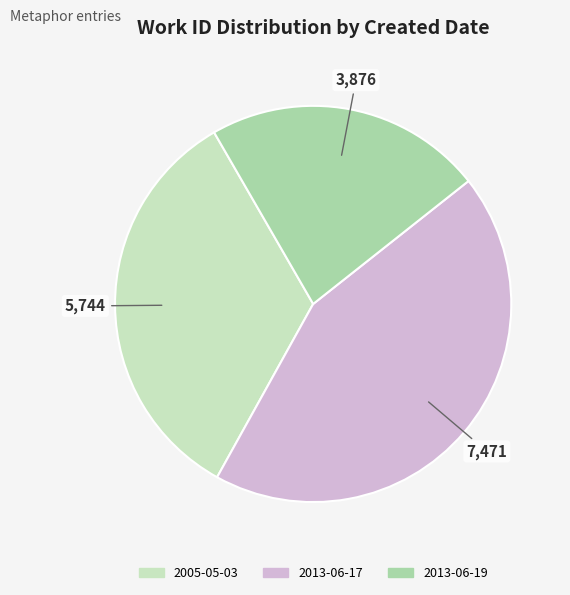

The 2013-06-19 slice represents 36% of the pie. True or false?

False